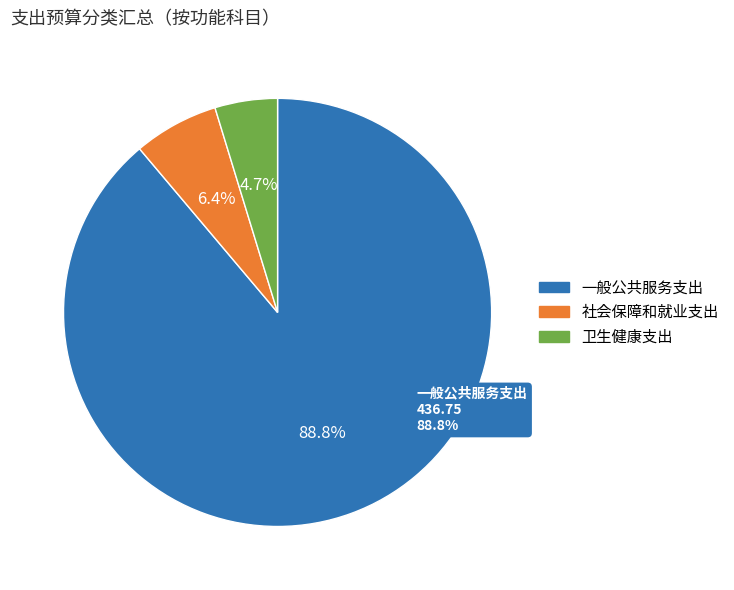

To the nearest percent, what percentage of the pie is 卫生健康支出?

5%